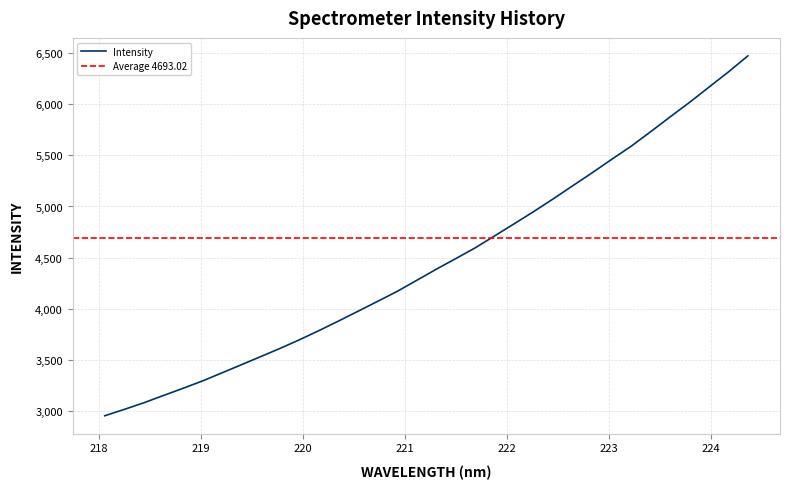

Reading left to right, transcribe all the data shown in this chart.

218.0596=2949.7	218.2508=3011.7	218.442=3076.5	218.6332=3147.6	218.8244=3217.6	219.0156=3290.0	219.2067=3369.2	219.3979=3449.2	219.589=3529.7	219.7801=3610.7	219.9712=3695.7	220.1623=3785.8	220.3533=3879.1	220.5444=3975.0	220.7354=4071.5	220.9264=4168.9	221.1174=4276.9	221.3083=4385.3	221.4993=4489.4	221.6902=4595.0	221.8812=4712.6	222.0721=4830.7	222.263=4950.2	222.4538=5074.4	222.6447=5202.6	222.8355=5330.0	223.0264=5461.5	223.2172=5589.9	223.408=5731.8	223.5987=5877.0	223.7895=6019.6	223.9802=6169.2	224.1709=6318.2	224.3616=6475.7